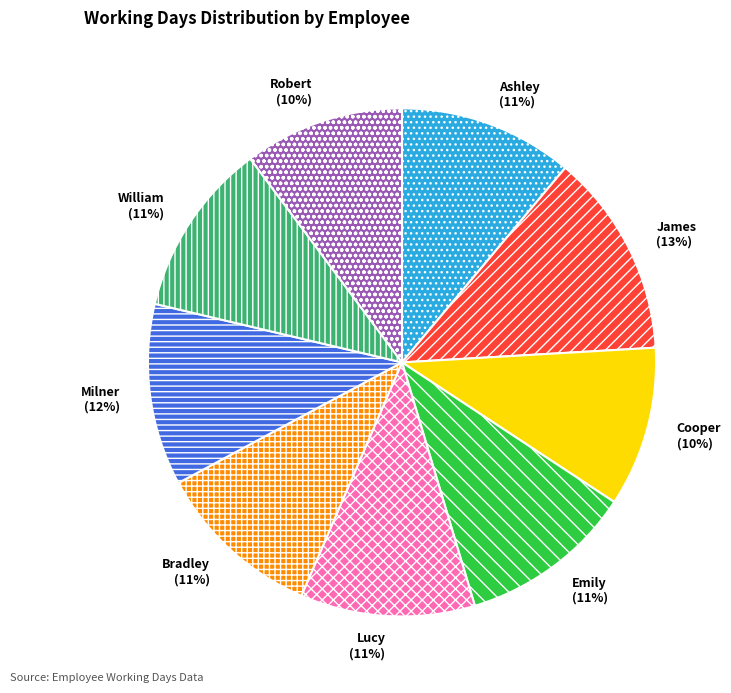

What percentage is the Lucy slice, to the nearest percent?

11%